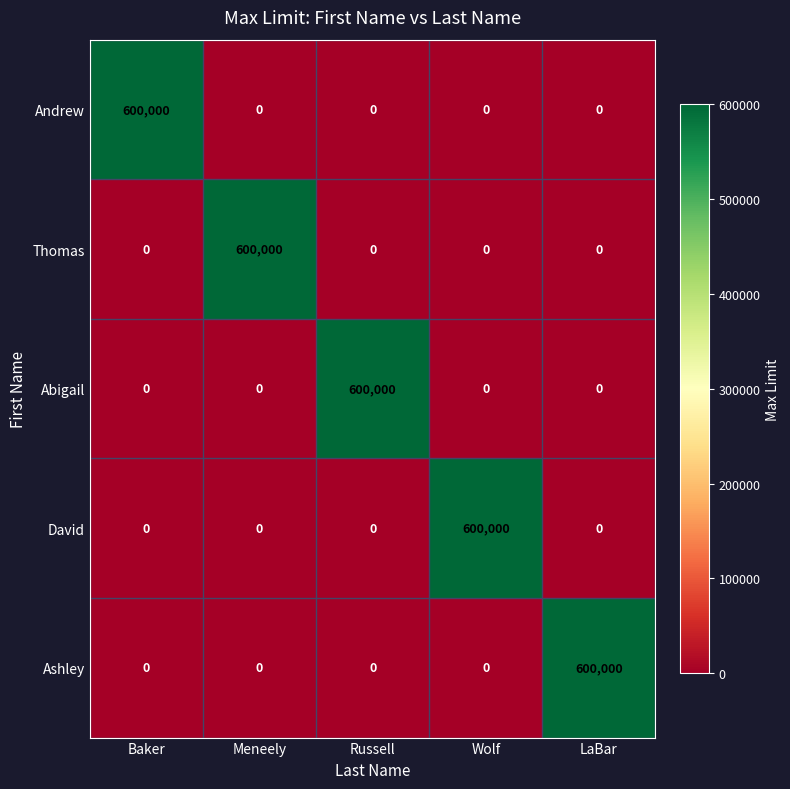

What is the difference between the Thomas values at LaBar and Meneely?

600000